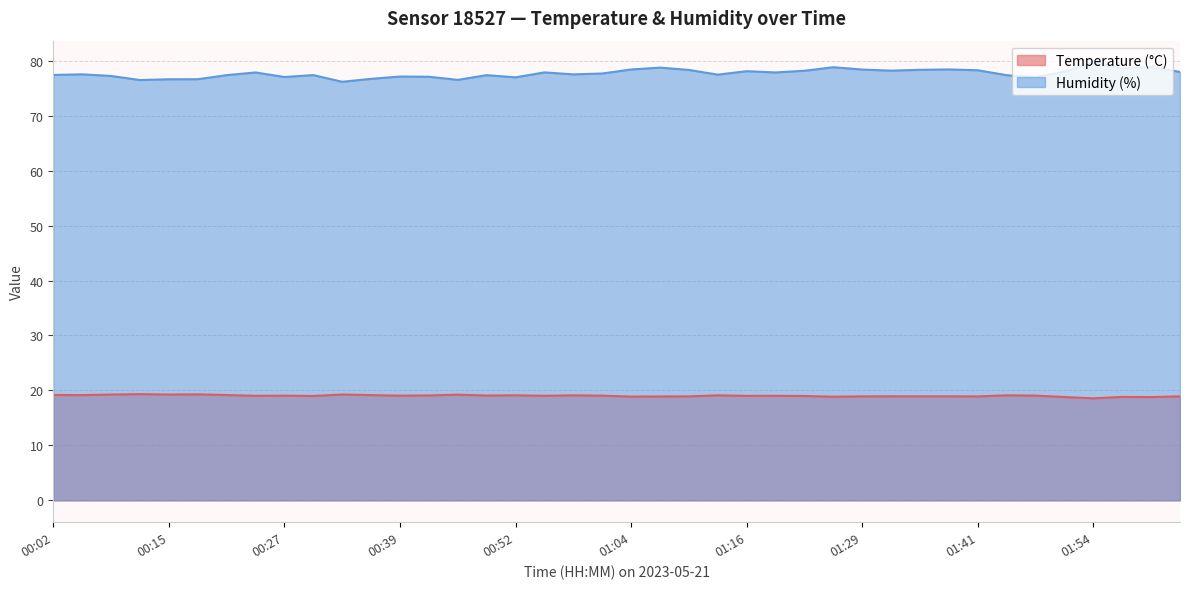

Is it true that Temperature (°C) equals 19.3 at 00:18?

True